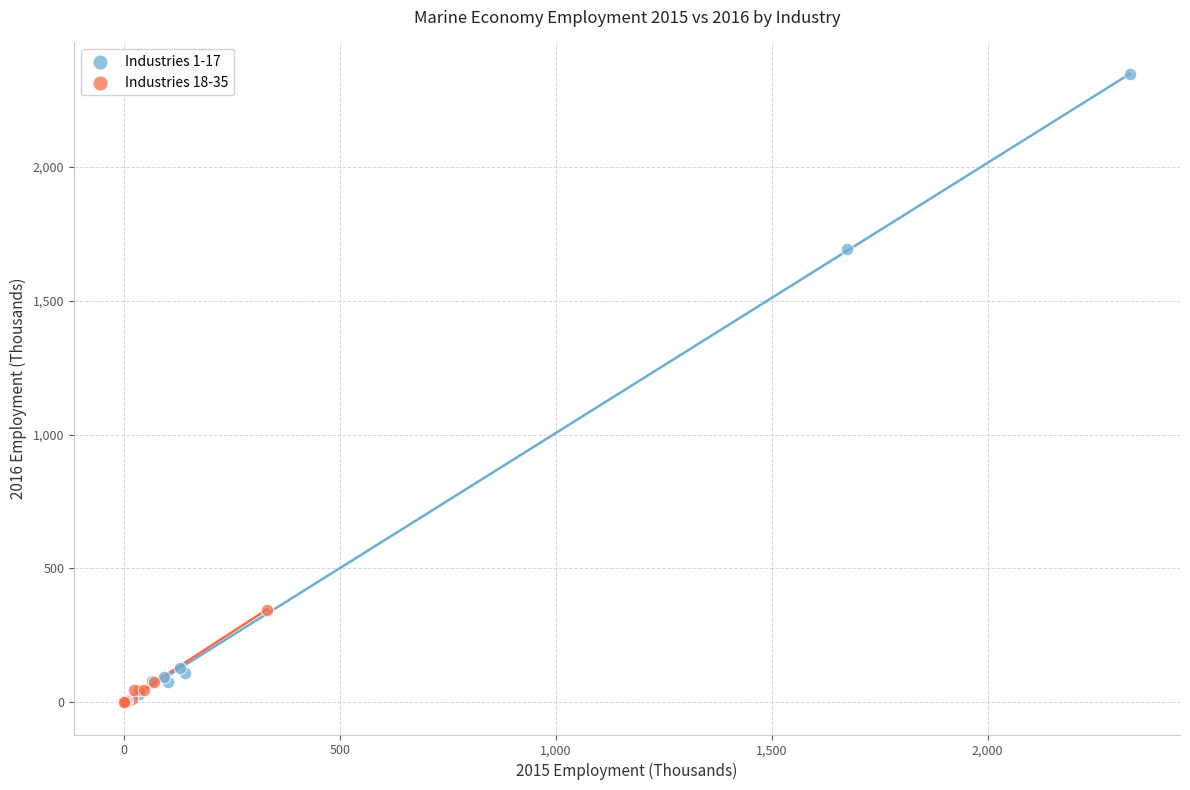

What are all the series names shown in the legend?

Industries 1-17, Industries 18-35